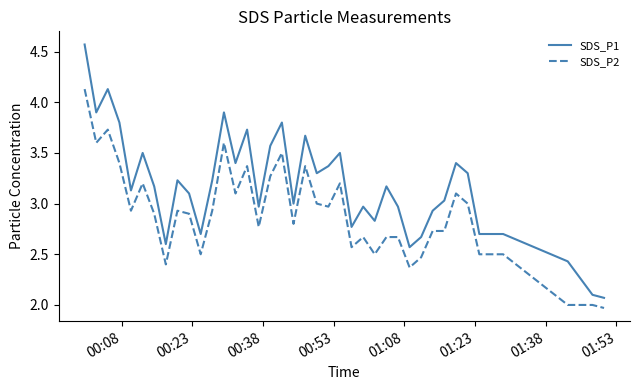

Which series has the largest range (max minus min)?

SDS_P1